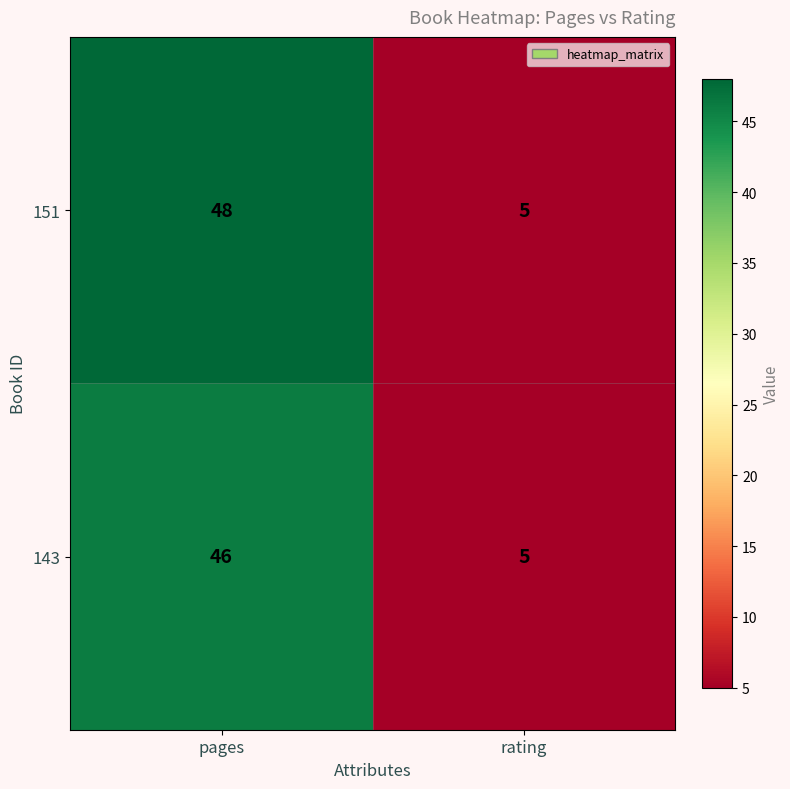

What is the total value across all series at rating?

10